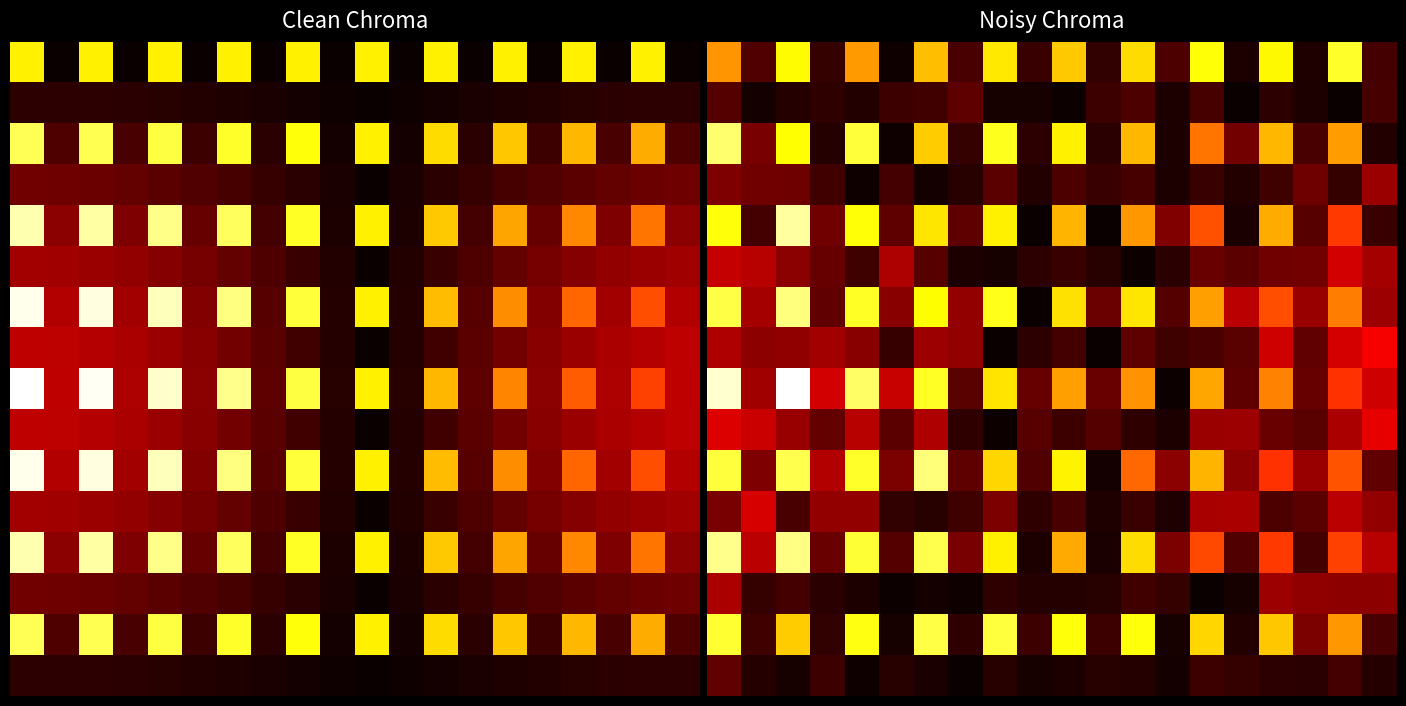

What is the difference between the highest and lowest values at 14?

13.3